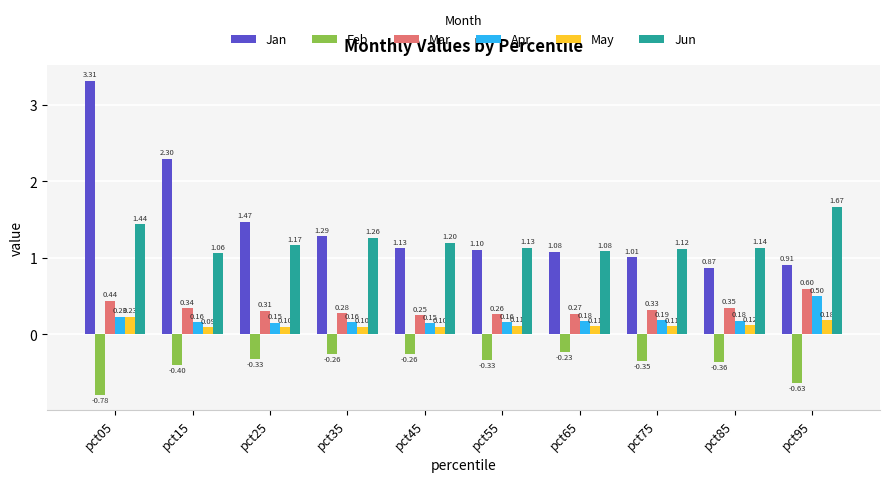

At which category is the sum across all series the highest?

pct05